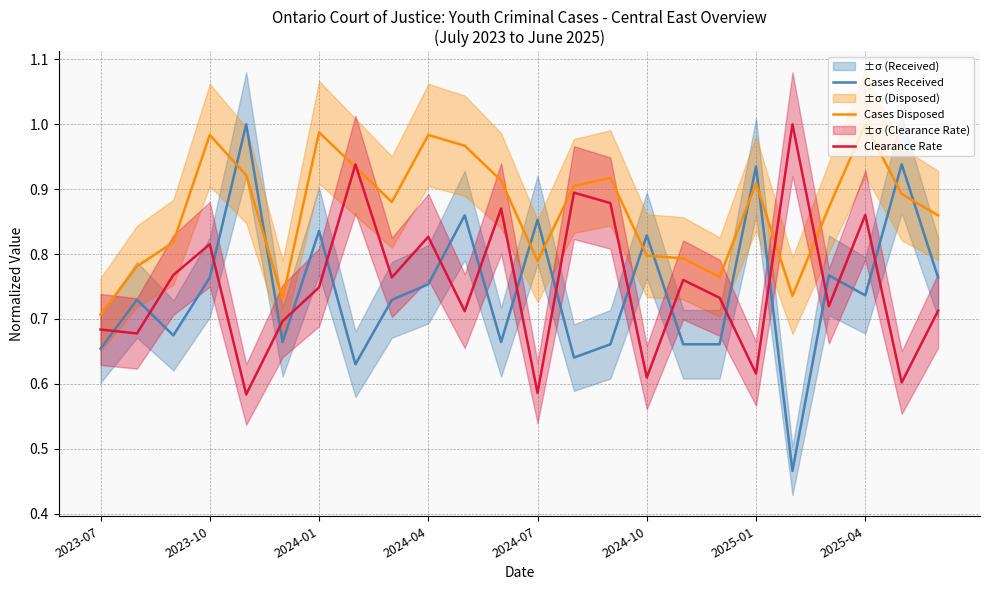

Count the Cases Received values in the range 0 to 1.

24